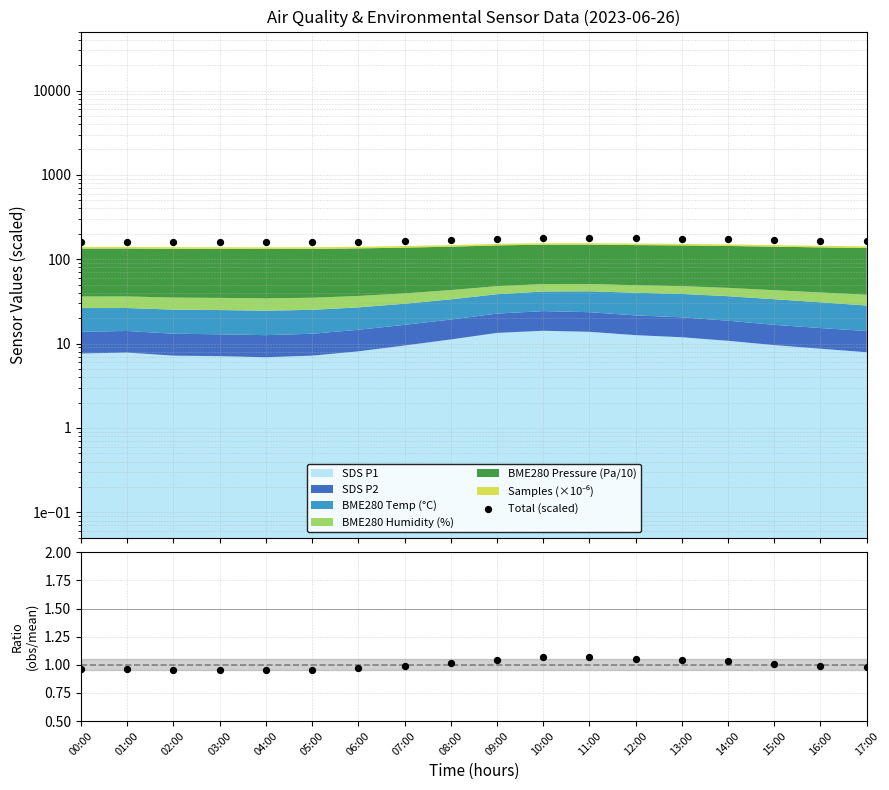

What is the total value across all series at 15:00?

170.2